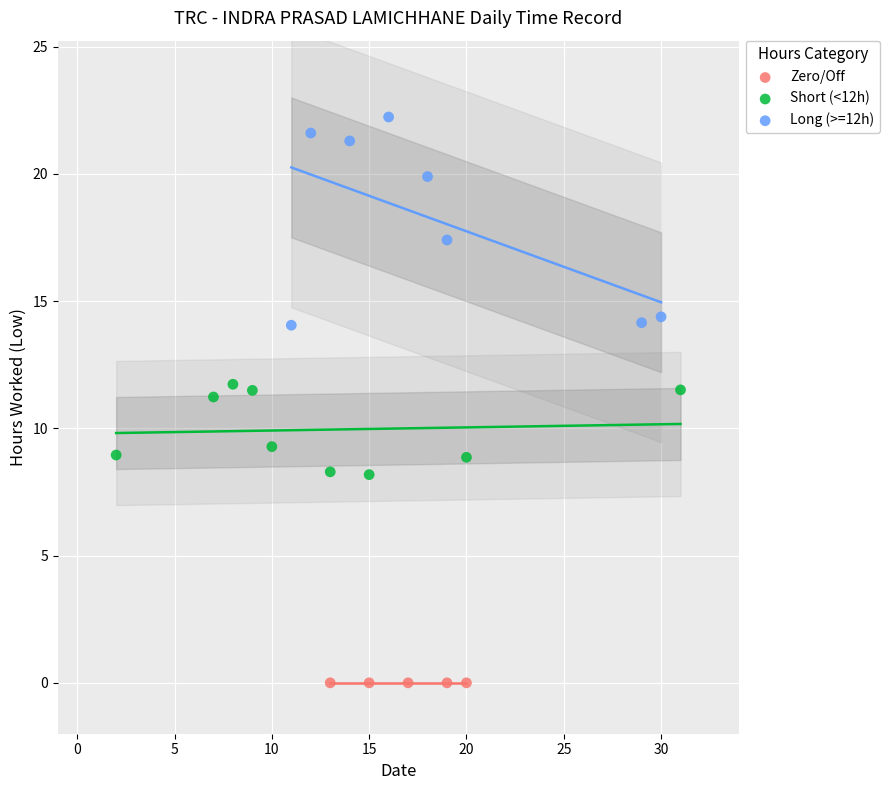

Which series contains the lowest Y value?

Zero/Off